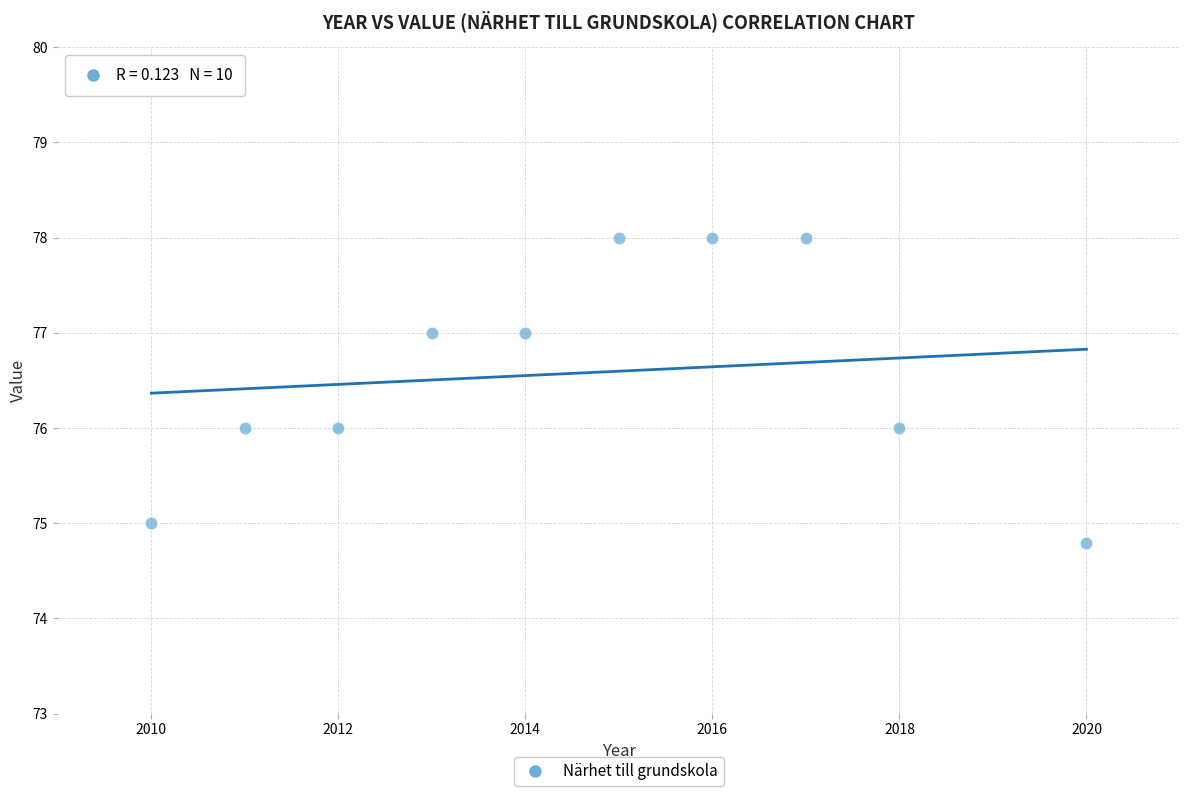

What is the range of Y values (max minus min)?

3.2